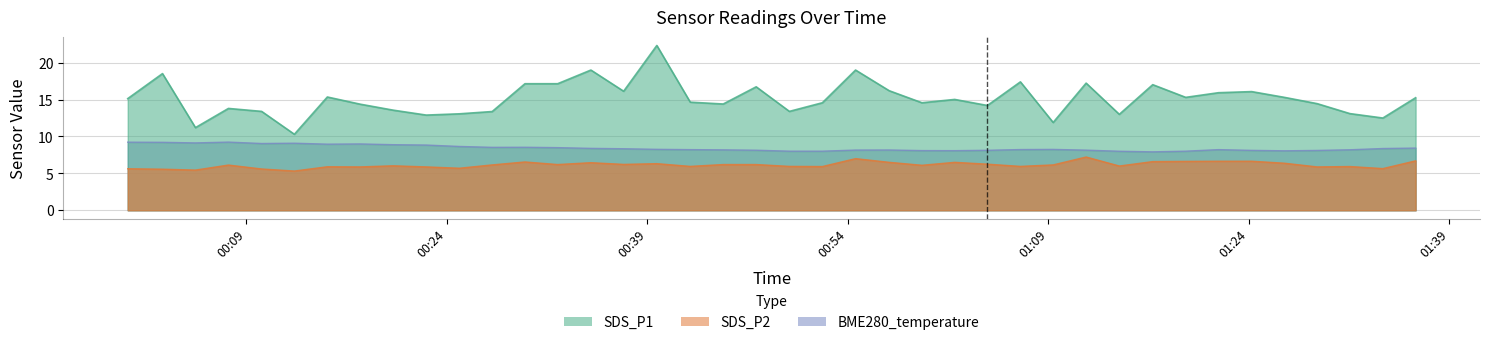

What are all the series names shown in the legend?

SDS_P1, SDS_P2, BME280_temperature